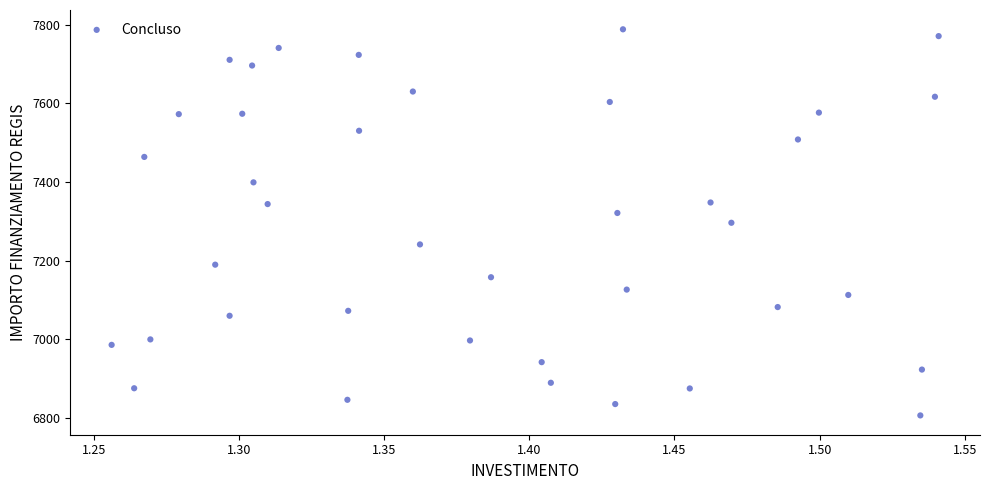

What is the range of Y values (max minus min)?

981.4